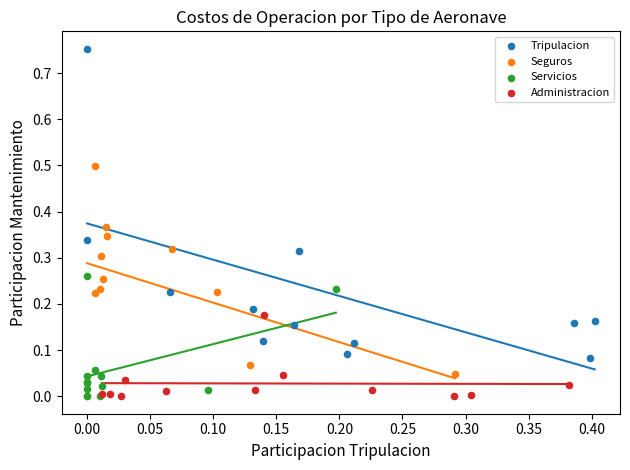

Which series contains the highest Y value?

Tripulacion